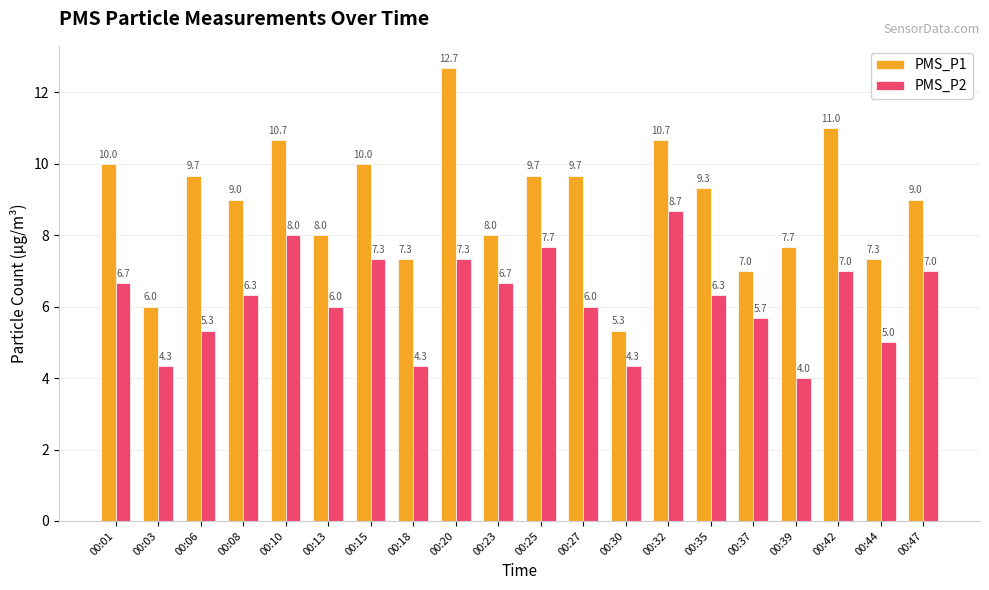

The value of PMS_P2 at 00:47 is 7.0. True or false?

True